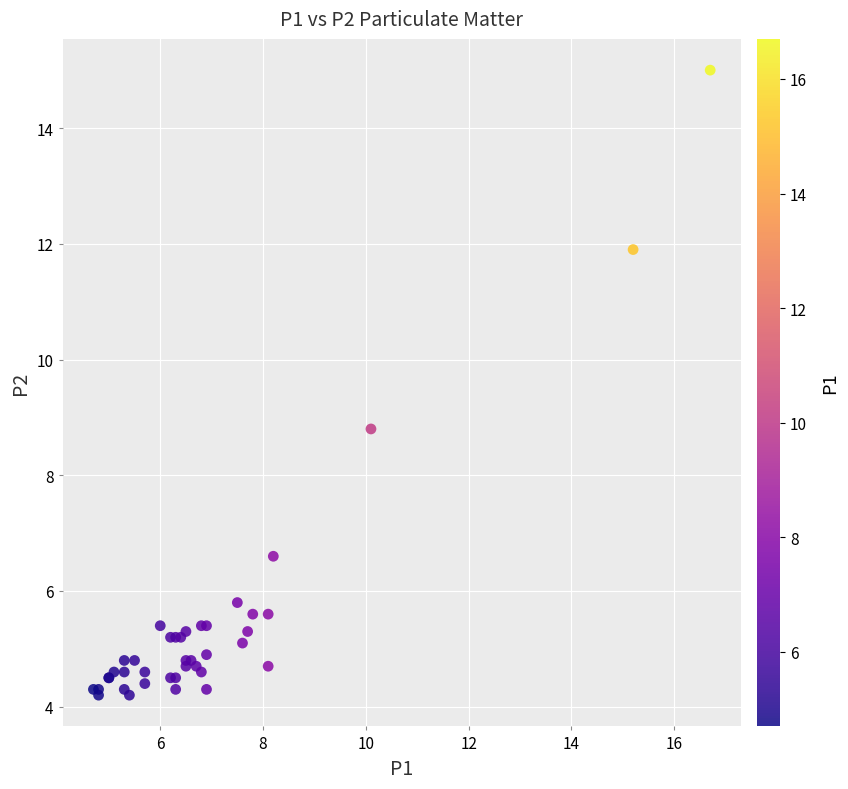

What Y value in the scatter plot is closest to 9?

8.8